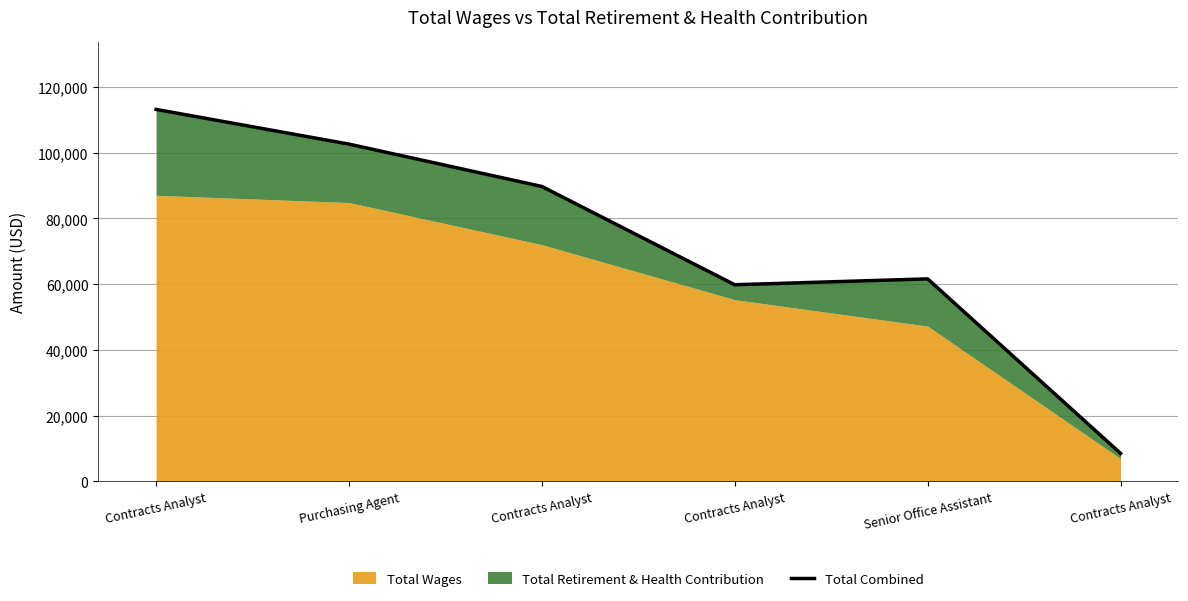

How many points are lower than both their immediate neighbors (excluding endpoints)?

1